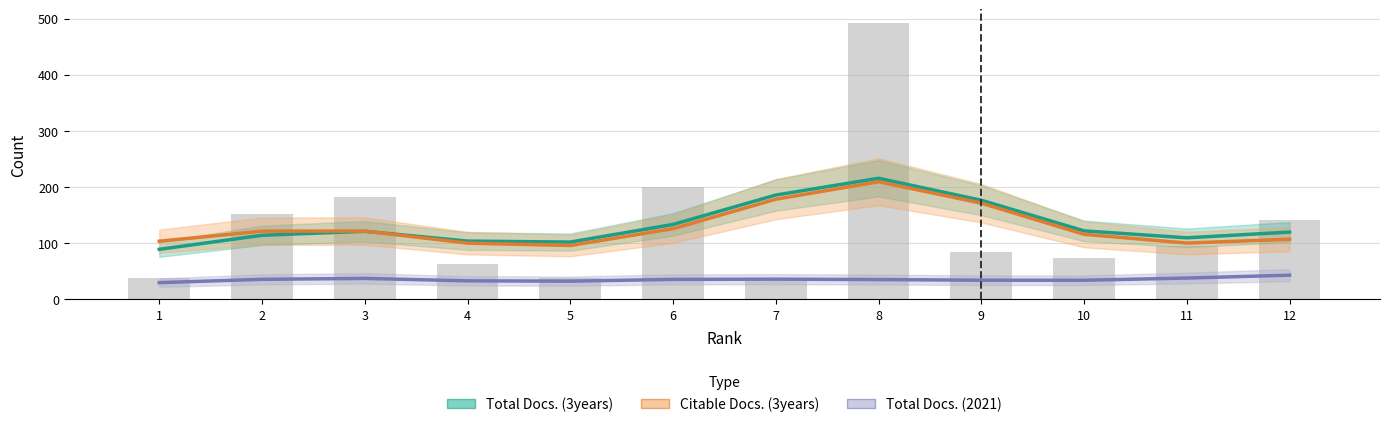

What are all the series names shown in the legend?

Total Docs. (3years), Citable Docs. (3years), Total Docs. (2021)